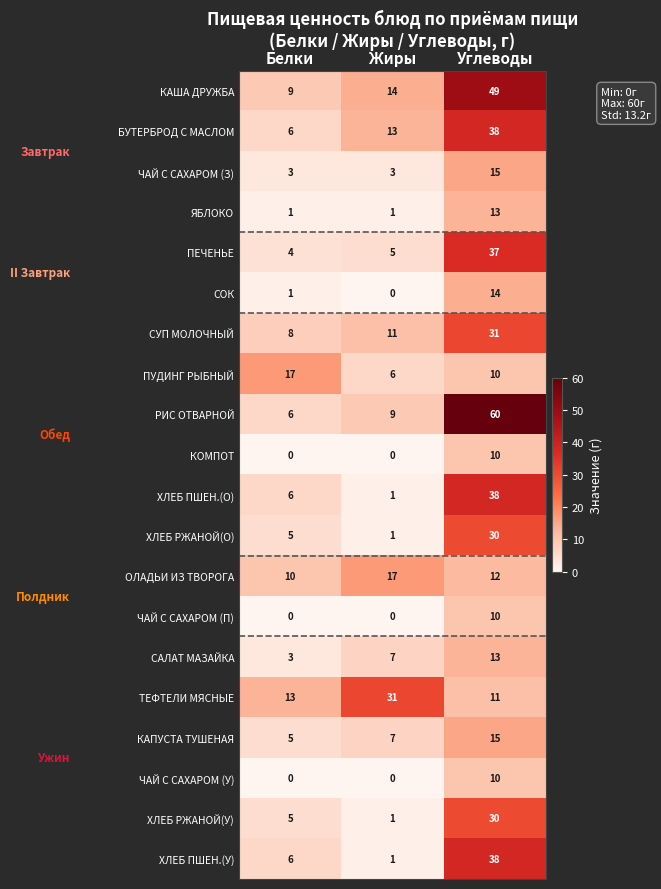

What is the sum of all СОК values?

15